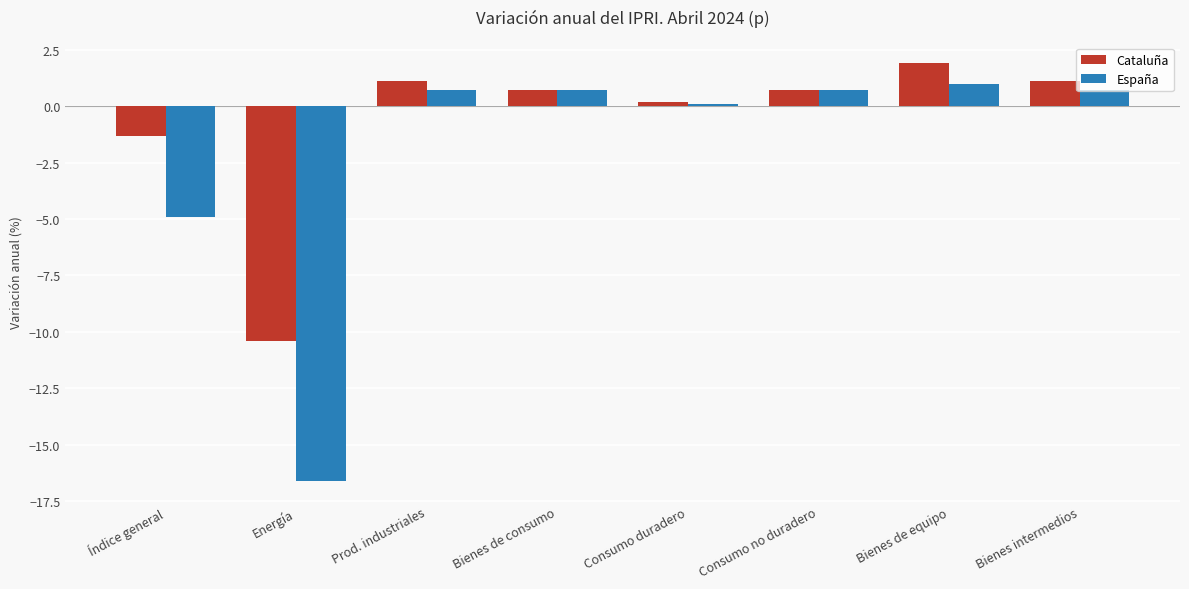

At which label does Cataluña reach its minimum?

Energía